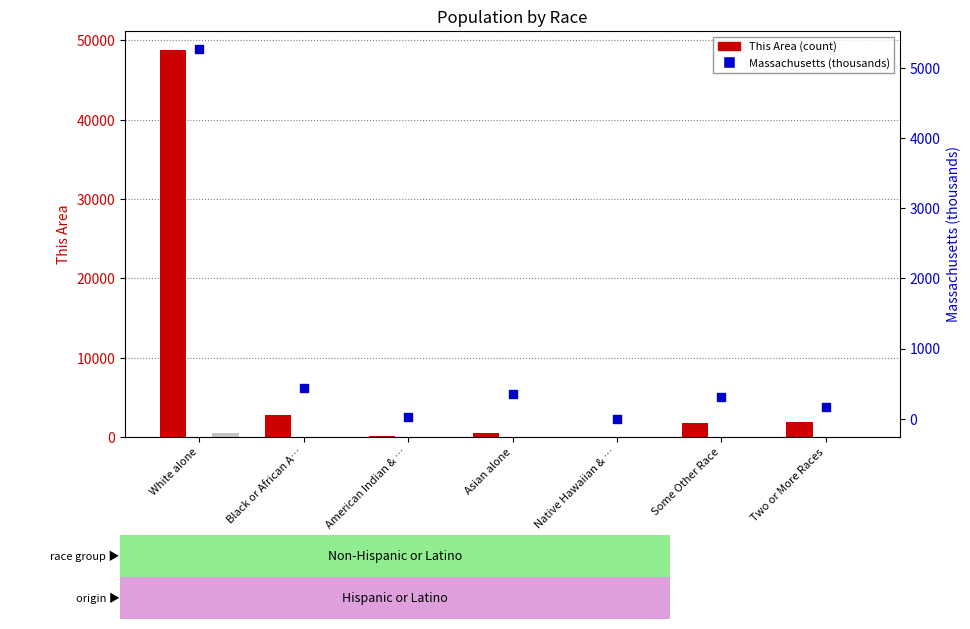

What is the total value across all series at Black or African A…?

3235.1